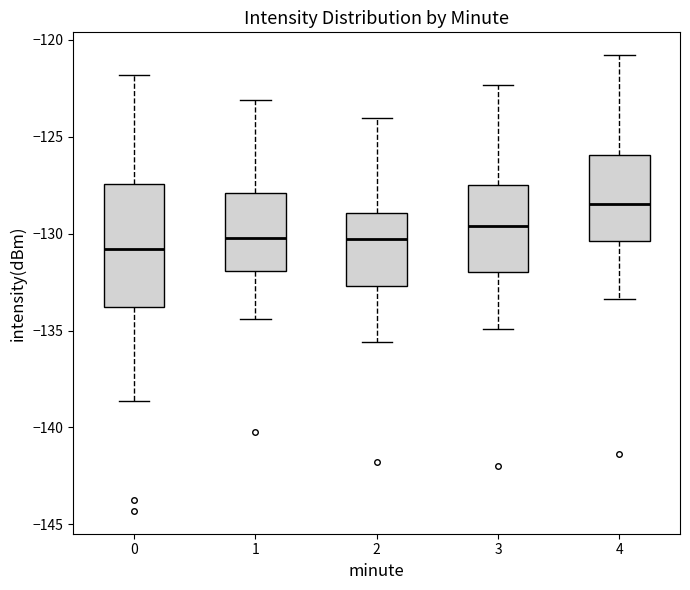

Which box has the highest median line?

4